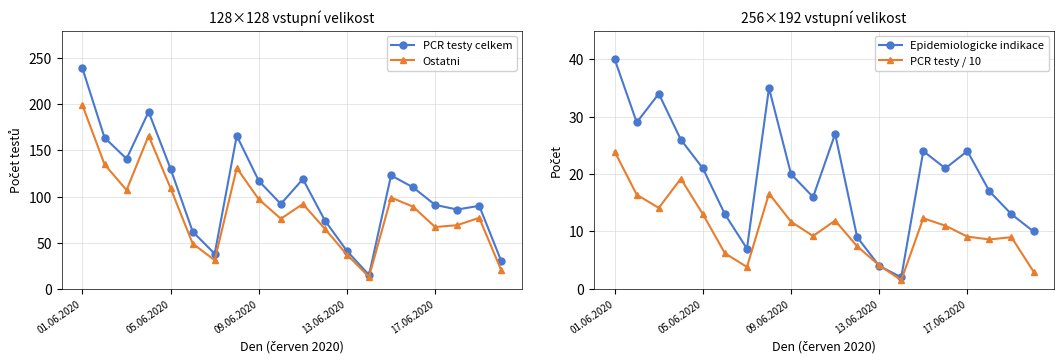

True or false: Ostatni has more than 1 interior local peaks.

True